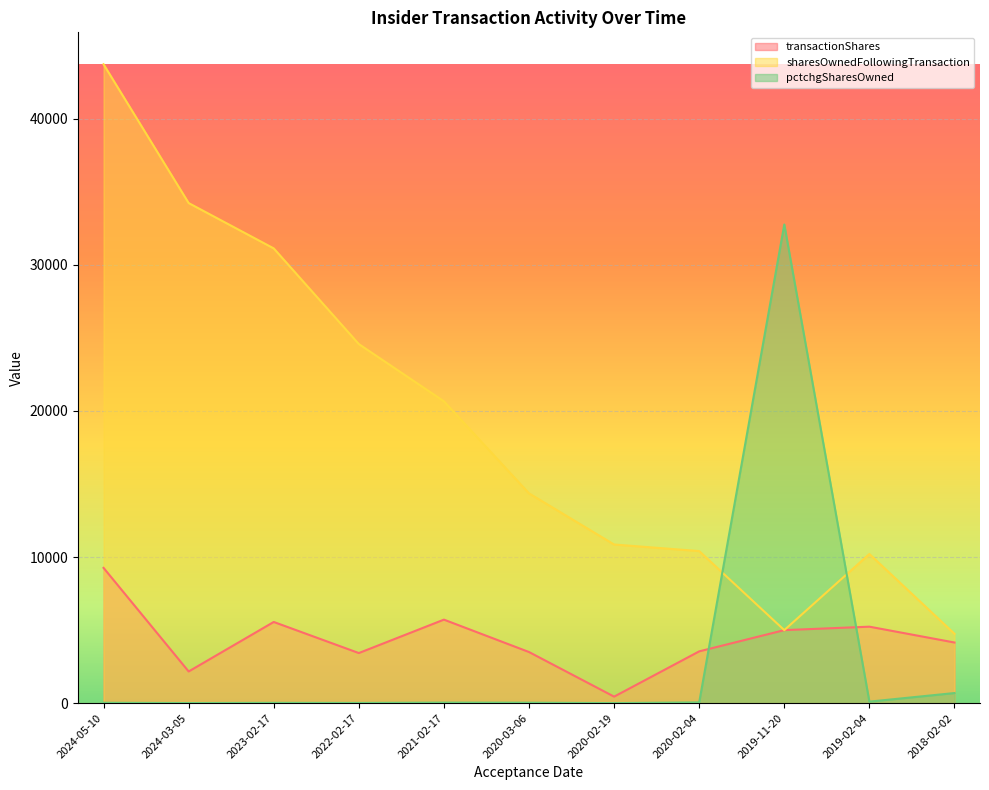

How many intersections are there between transactionShares and pctchgSharesOwned?

2